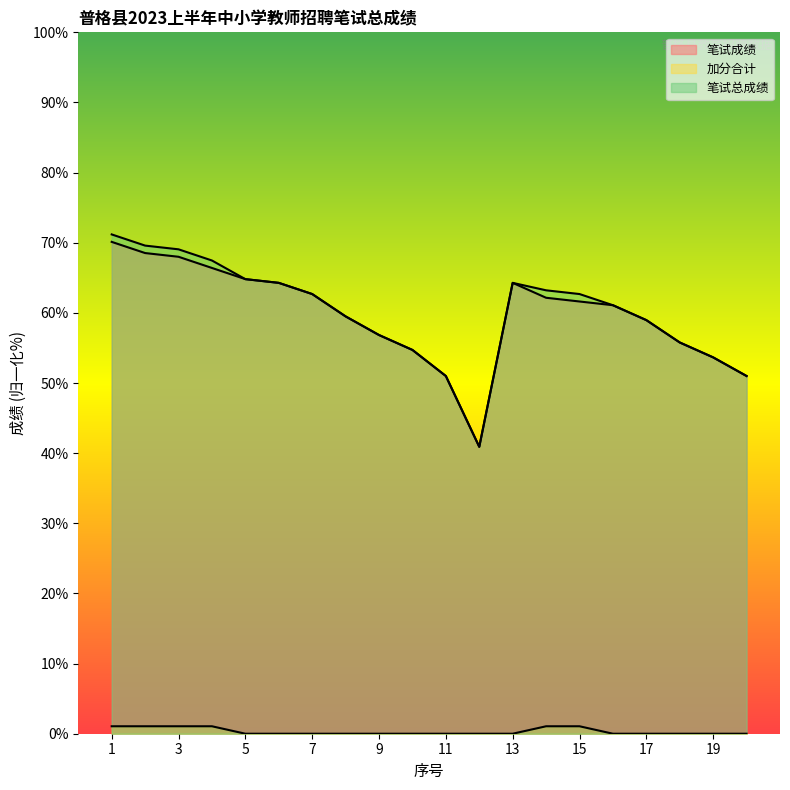

What is the greatest value displayed?

71.2